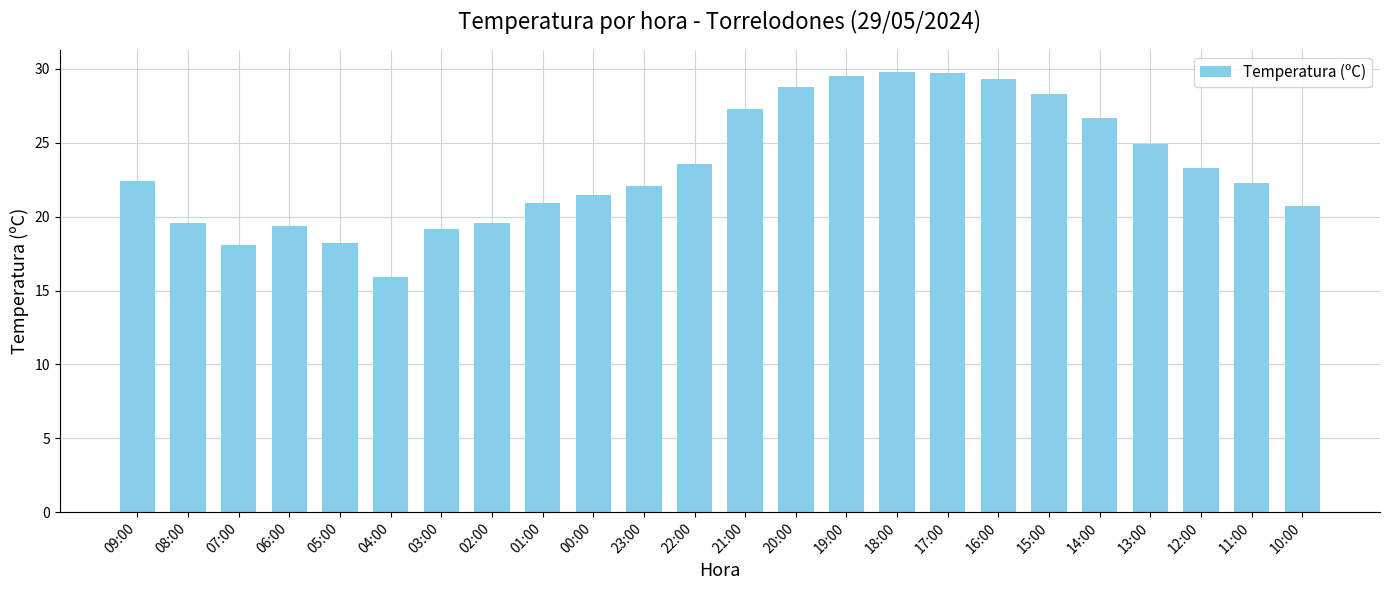

True or false: the data shows 29.8 at 18:00.

True